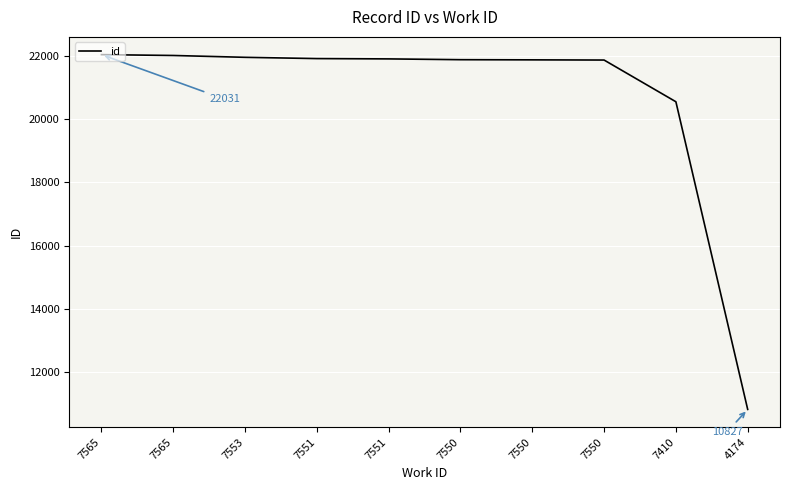

What is the value of the 4th point from the left?

21860